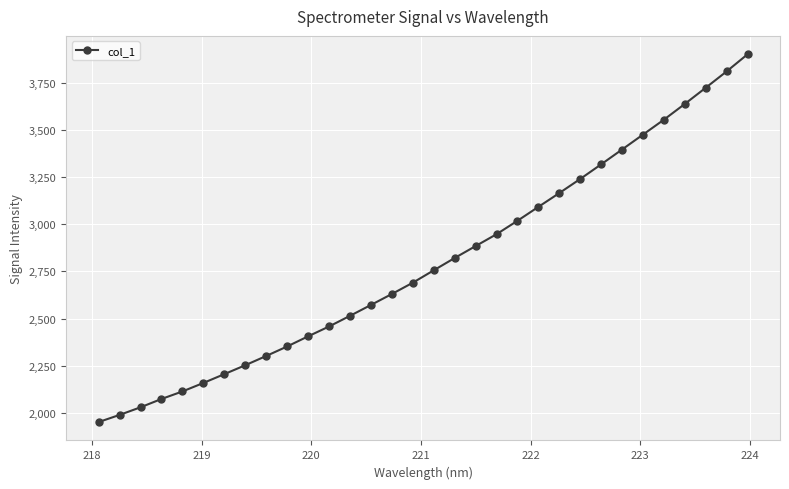

What is the smallest value displayed?

1951.8